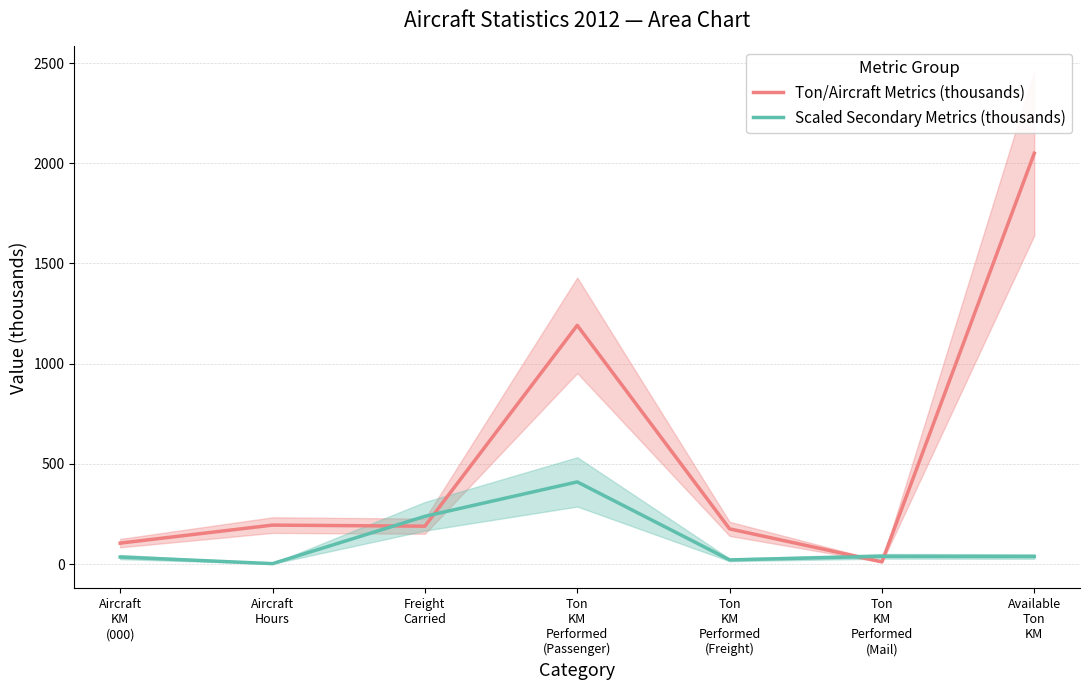

What is the total value across all series at Freight
Carried?

427.3